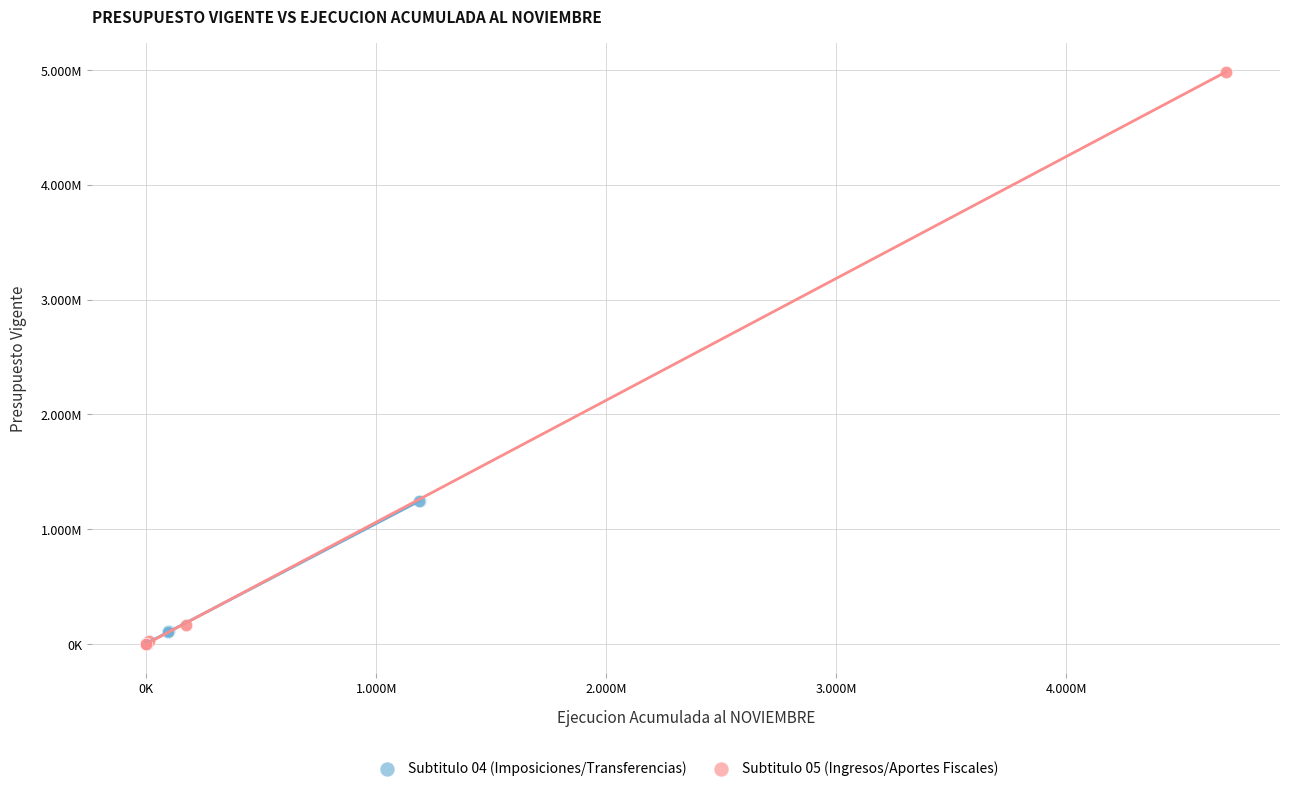

What are all the series names shown in the legend?

Subtitulo 04 (Imposiciones/Transferencias), Subtitulo 05 (Ingresos/Aportes Fiscales)